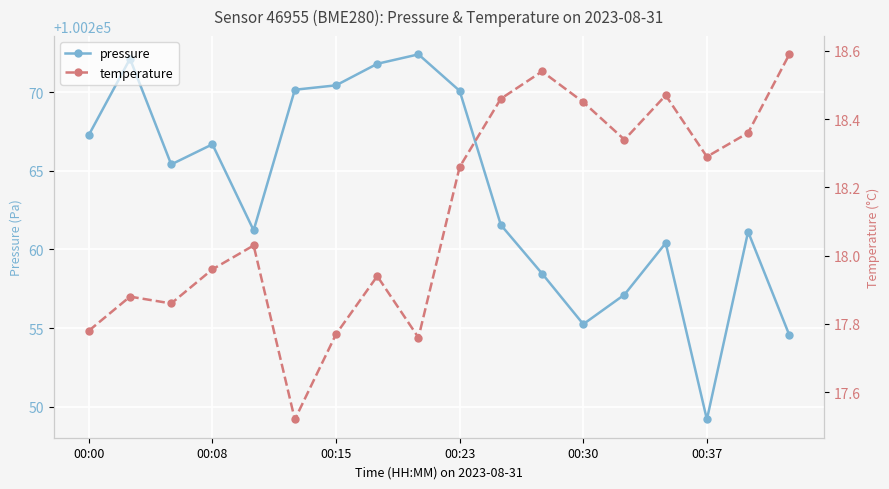

What is the minimum value for pressure?

100249.2